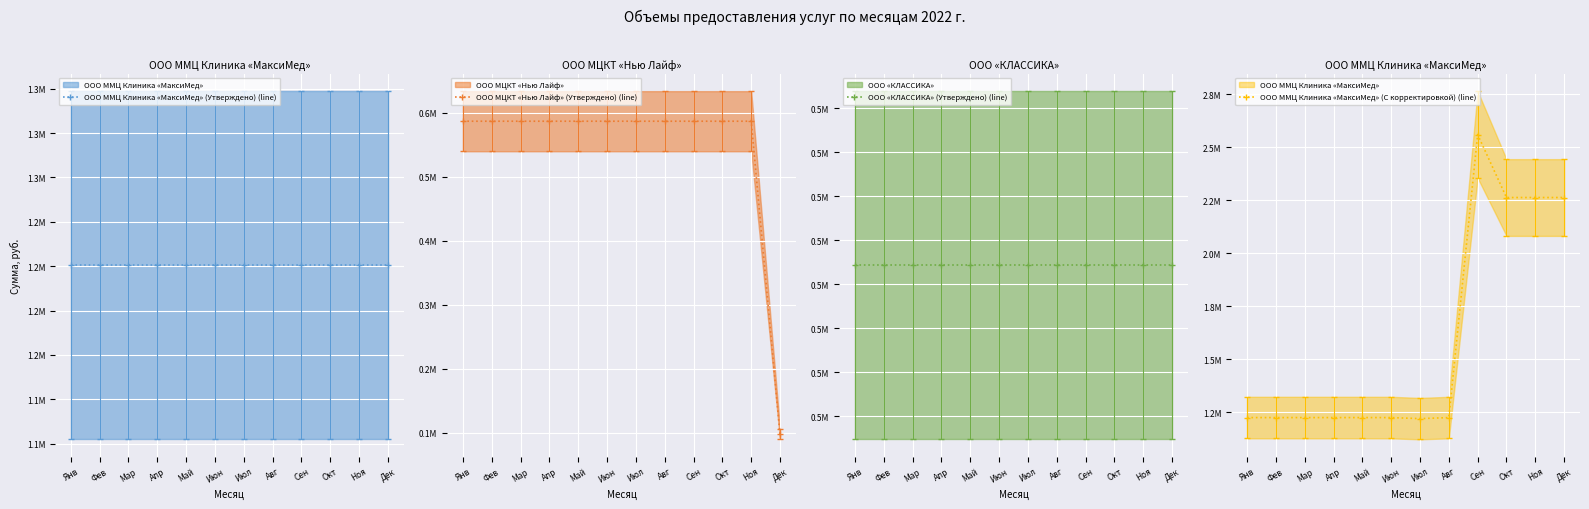

Rank the categories by ООО ММЦ Клиника «МаксиМед» (С корректировкой) (line) value from highest to lowest.

Сен, Окт, Ноя, Дек, Янв, Фев, Мар, Апр, Май, Июн, Авг, Июл